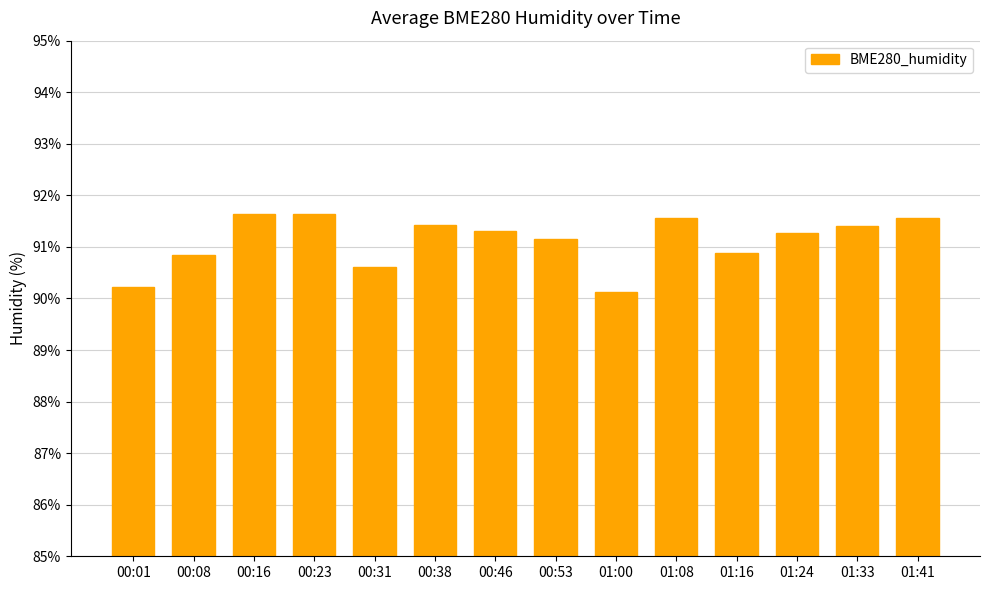

The value at 01:24 is 142.6. True or false?

False